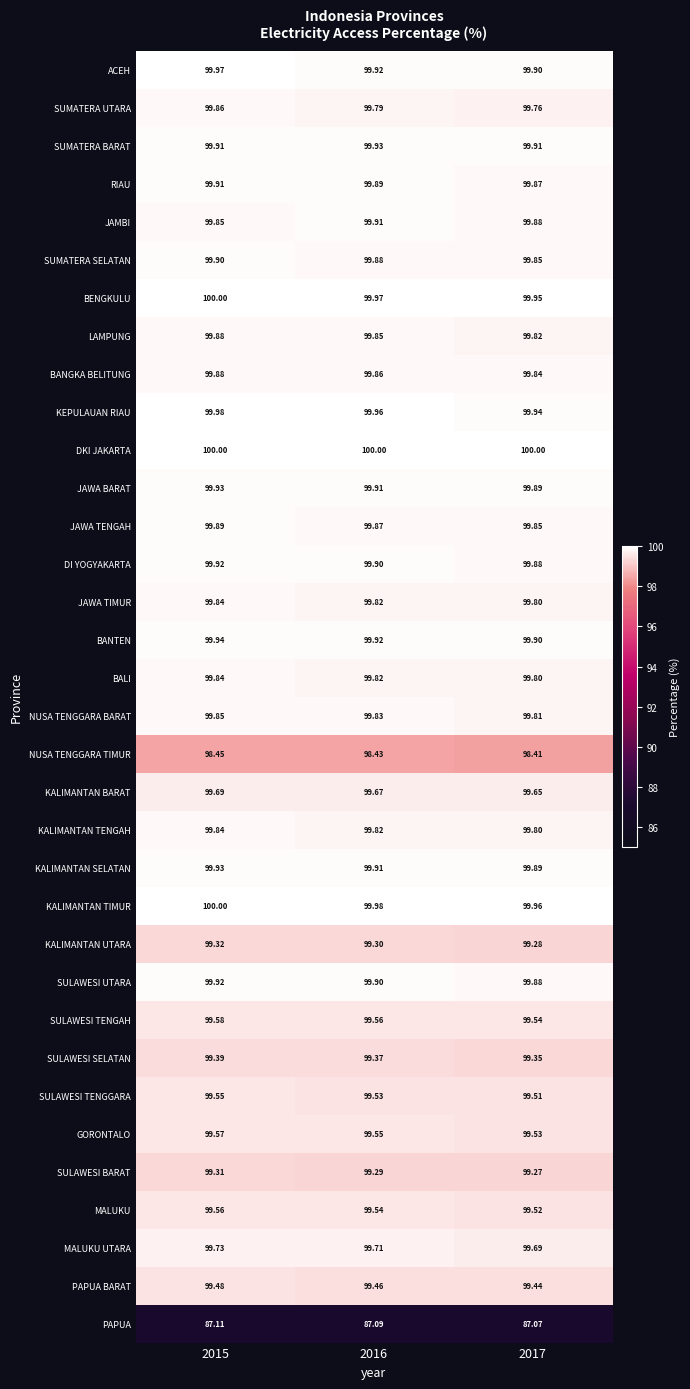

Is the value of PAPUA BARAT at 2015 greater than the value of SULAWESI BARAT at 2016?

Yes